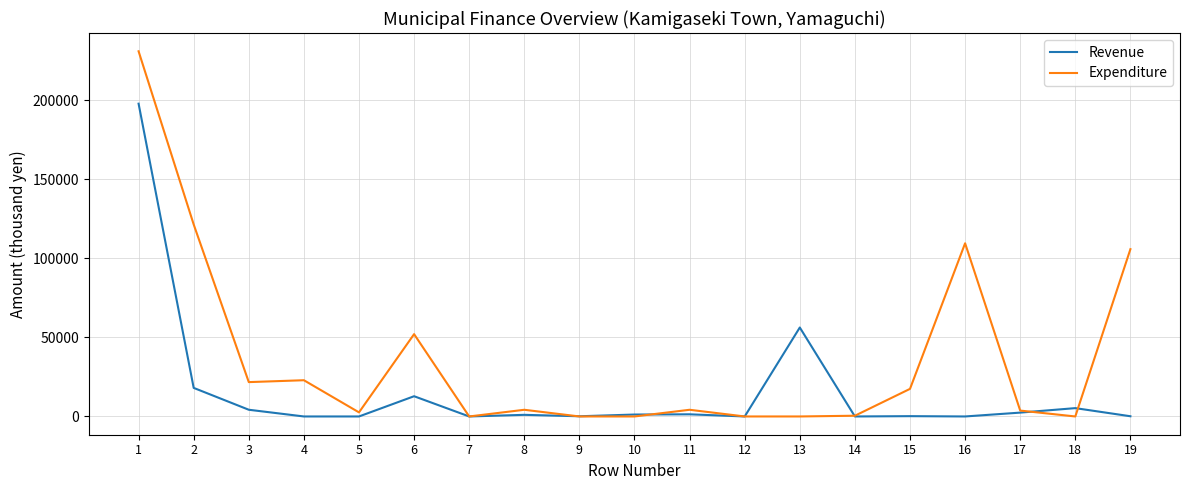

Which series has the largest range (max minus min)?

Expenditure